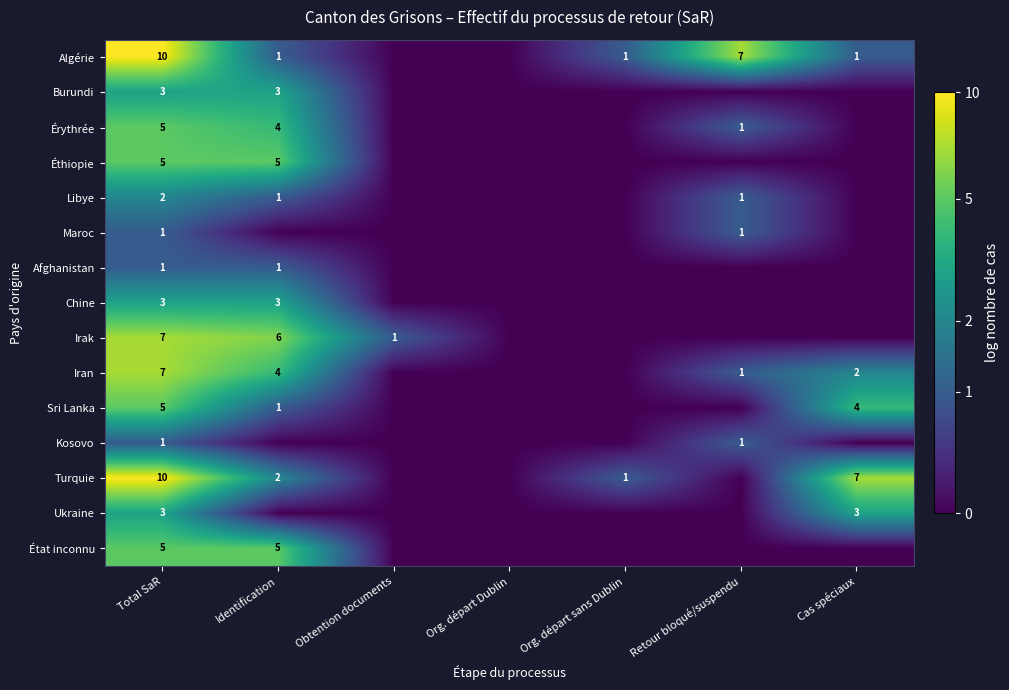

True or false: Iran has a value of 1 at Retour bloqué/suspendu.

True